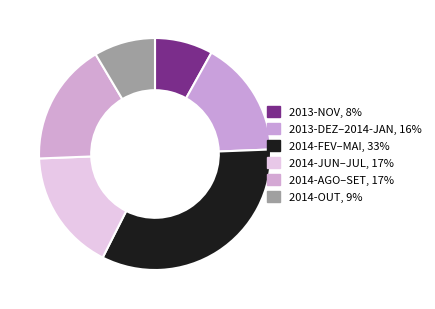

Count the number of slices in the pie.

6